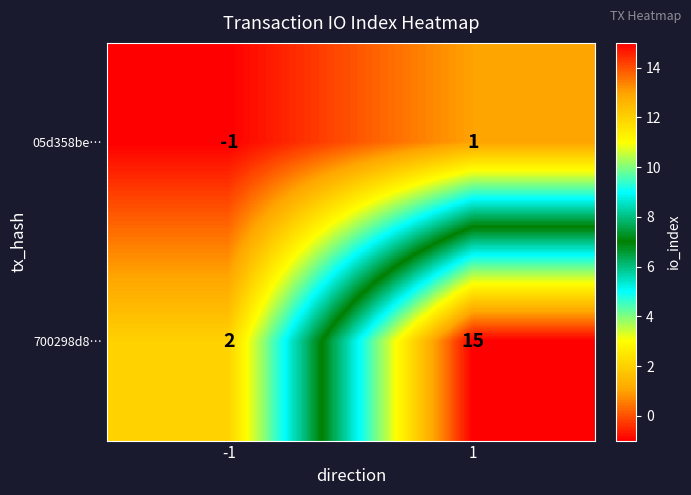

Reading left to right, what are all the values shown in this chart?

05d358be…: -1	1
700298d8…: 2	15